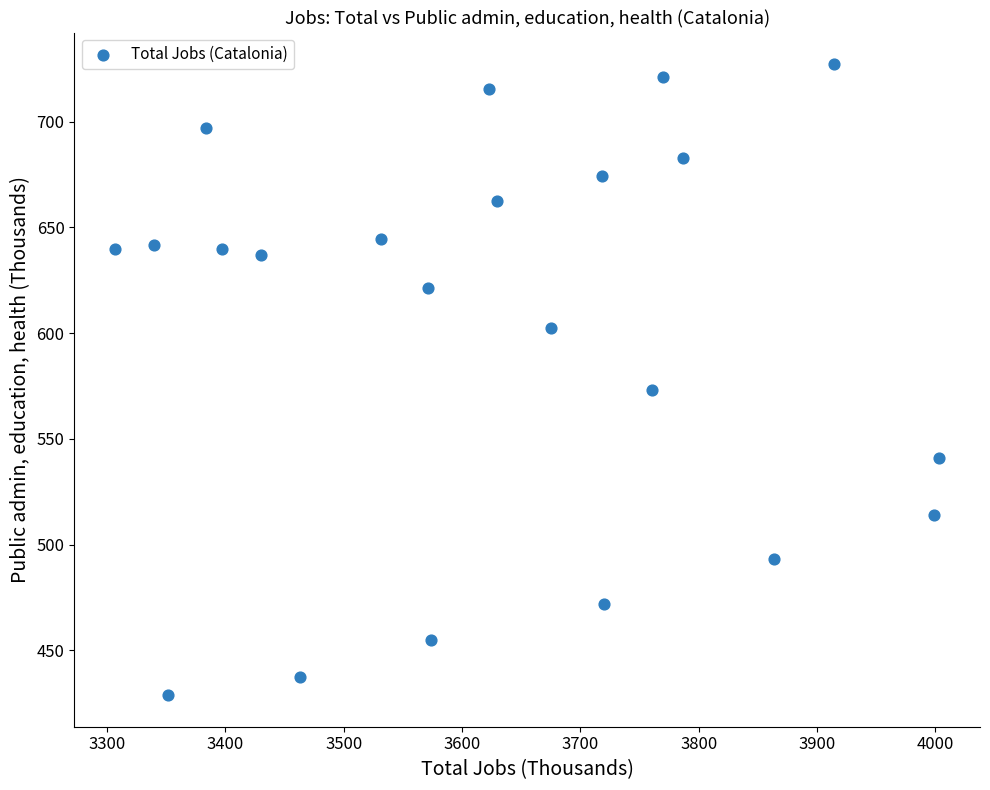

What is the range of X values (max minus min)?

696.0